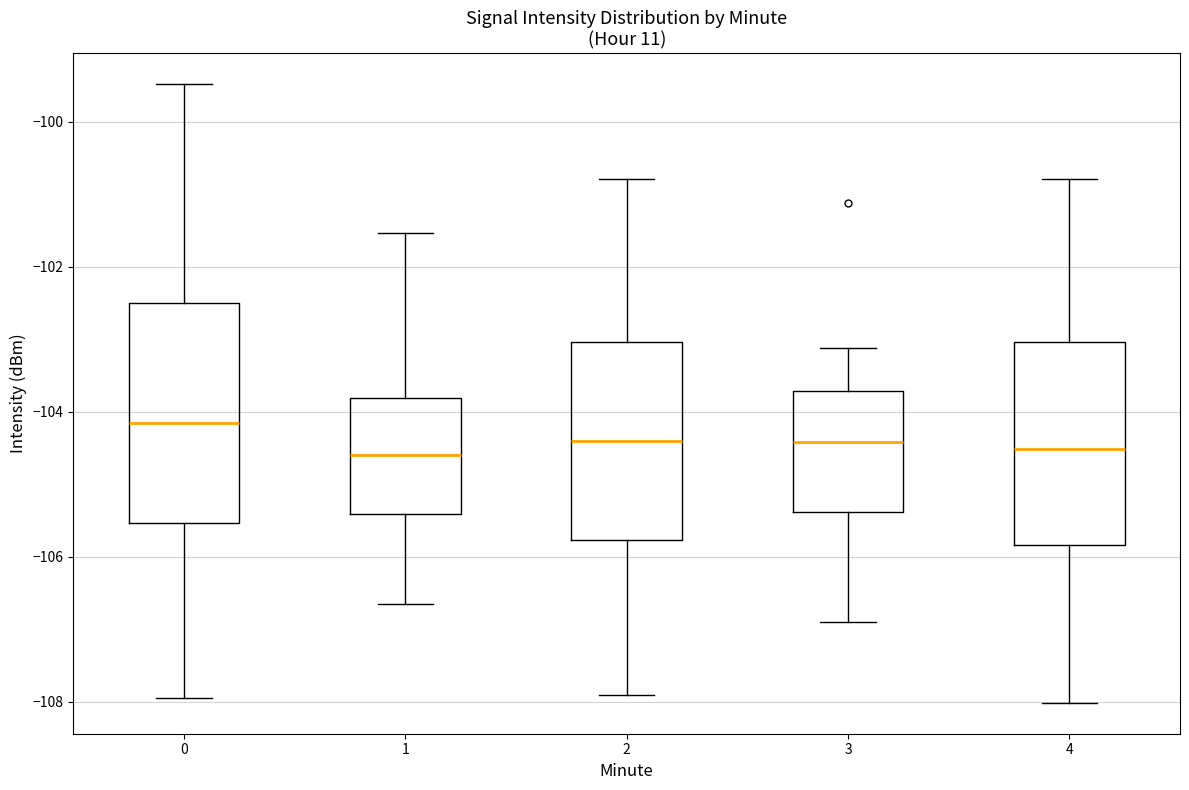

Reading left to right, read every box against the y-axis: the position of its median line, the range the box covers, and the ends of its whiskers. The values are not printed on the chart, so give them approximately, as read against the axis.

0: median -104.2, box -105.6 to -102.4, whiskers -108.0 to -99.4
1: median -104.6, box -105.4 to -103.8, whiskers -106.6 to -101.6
2: median -104.4, box -105.8 to -103.0, whiskers -108.0 to -100.8
3: median -104.4, box -105.4 to -103.8, whiskers -107.0 to -103.2
4: median -104.6, box -105.8 to -103.0, whiskers -108.0 to -100.8